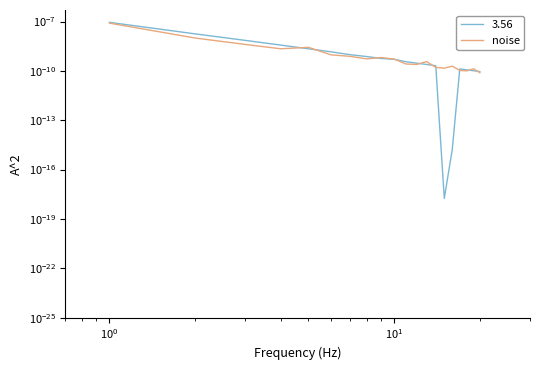

Does the chart display data point markers on the line(s)?

No